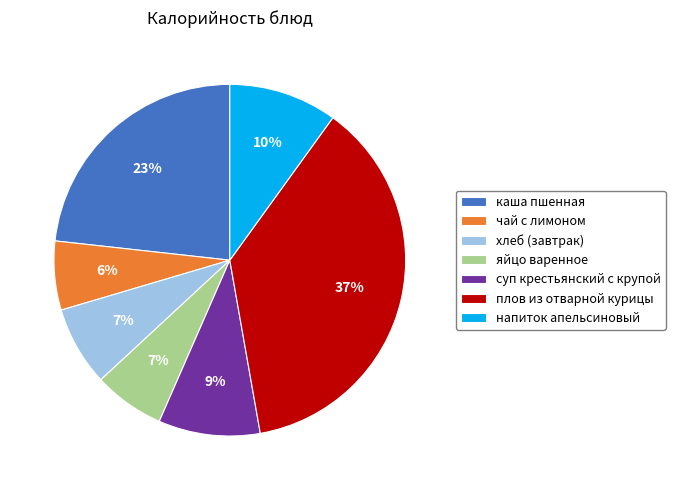

To the nearest percent, what is the average slice percentage?

14%